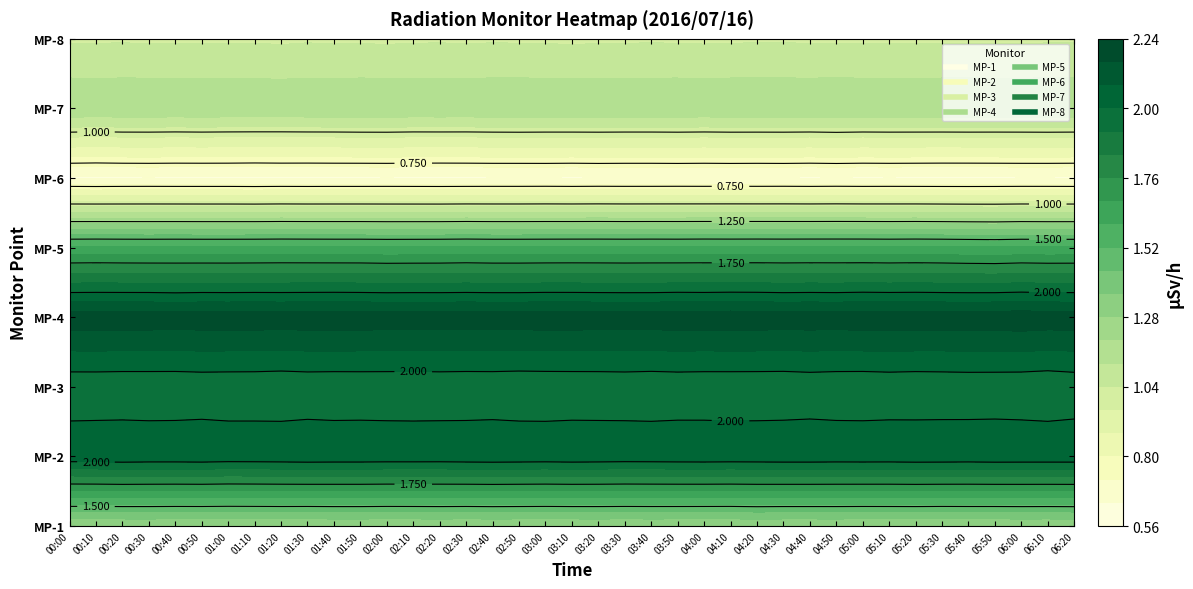

How many MP-2 values are between 2 and 3?

39